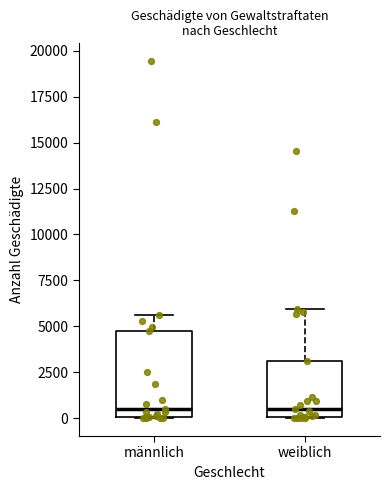

Where does the median line of the box for männlich sit on the y-axis? The values are not printed on the chart, so give them approximately, as read against the axis.

500